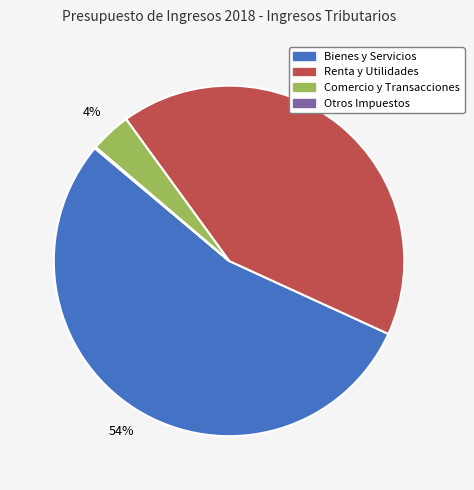

To the nearest percent, what is the difference between the largest and smallest slice percentages?

54%